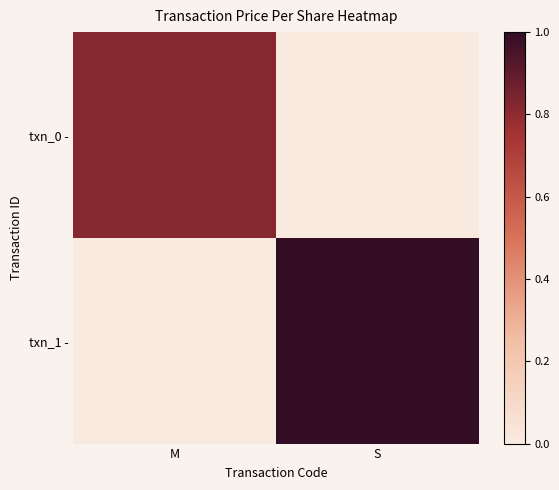

Is it true that txn_0 - equals 2.8 at M?

False